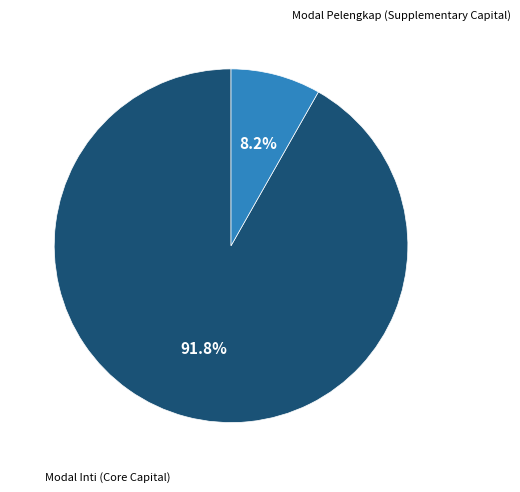

Is there a majority slice in this chart?

Yes